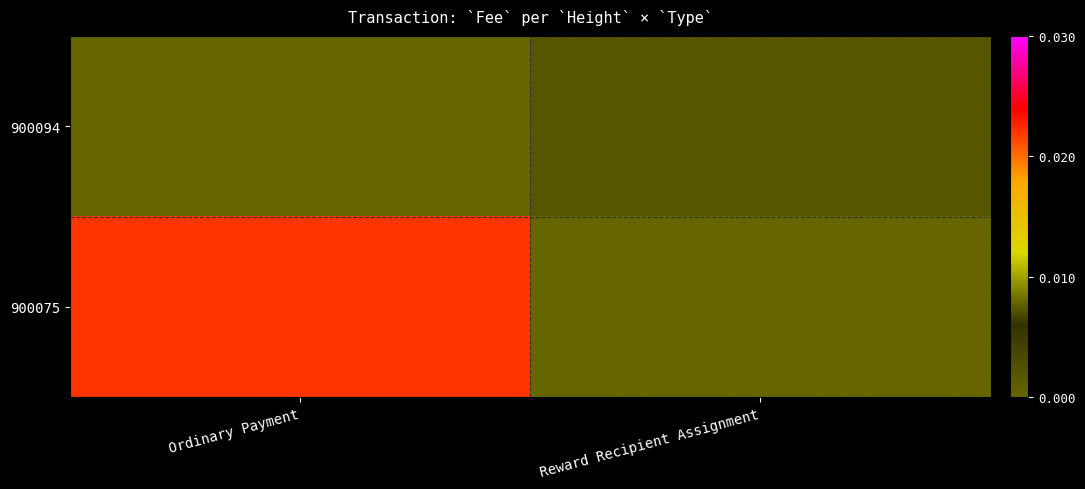

At Reward Recipient Assignment, list the series in order from largest to smallest.

900094, 900075